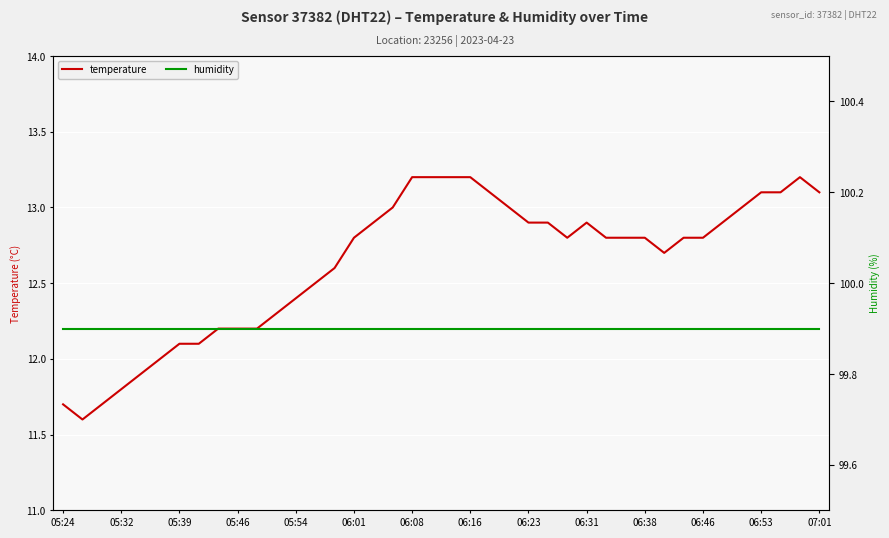

Between 21 and 35, which series saw the biggest shift?

temperature